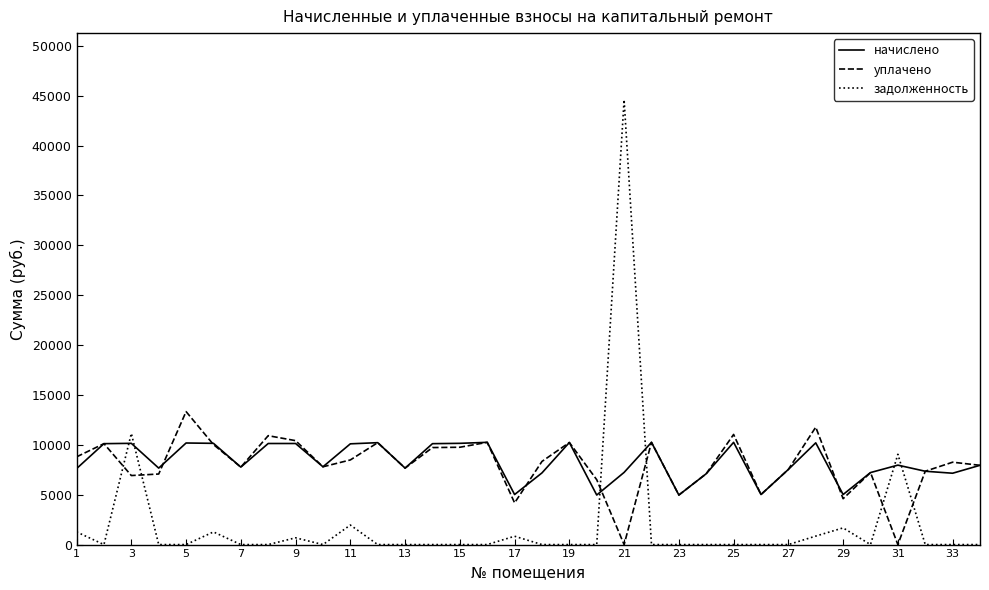

True or false: уплачено has more than 0 interior local peaks.

True